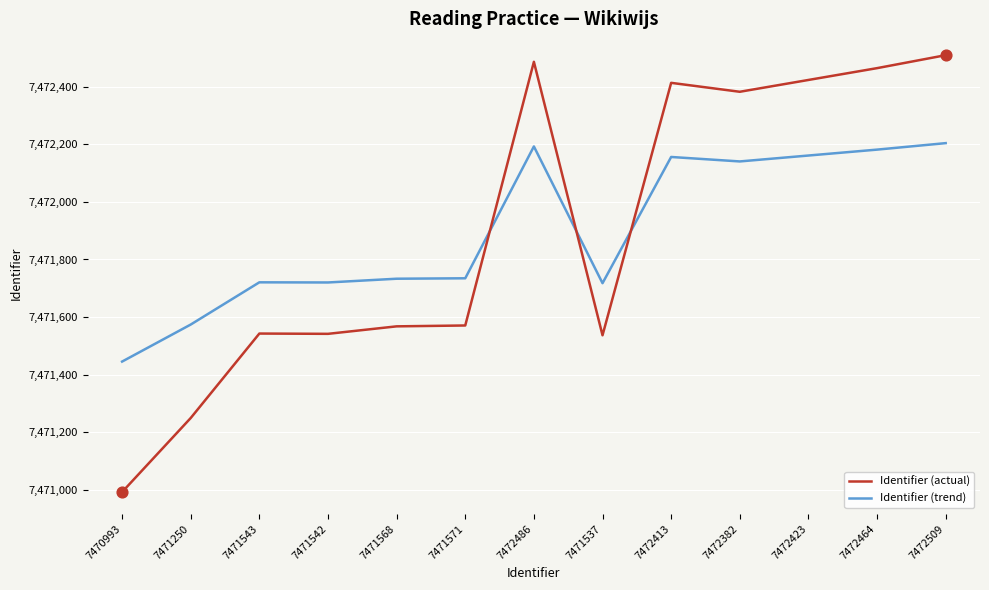

Between 7471250 and 7472382, which series saw the biggest shift?

Identifier (actual)